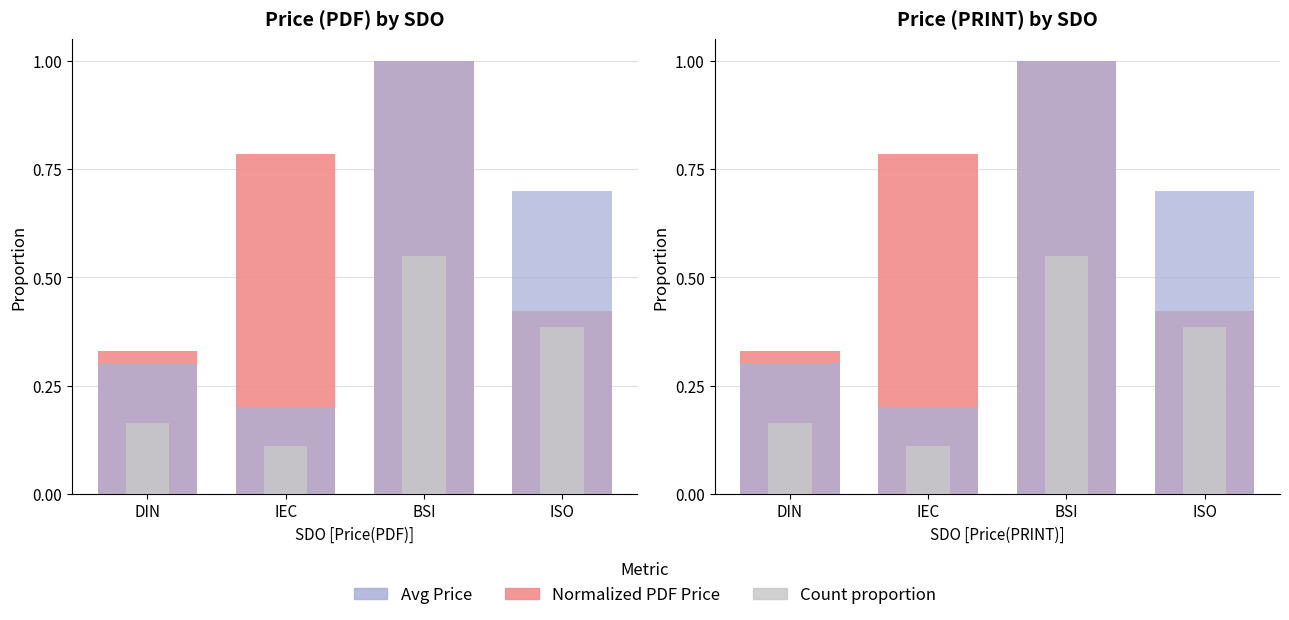

What position from the left is BSI?

3